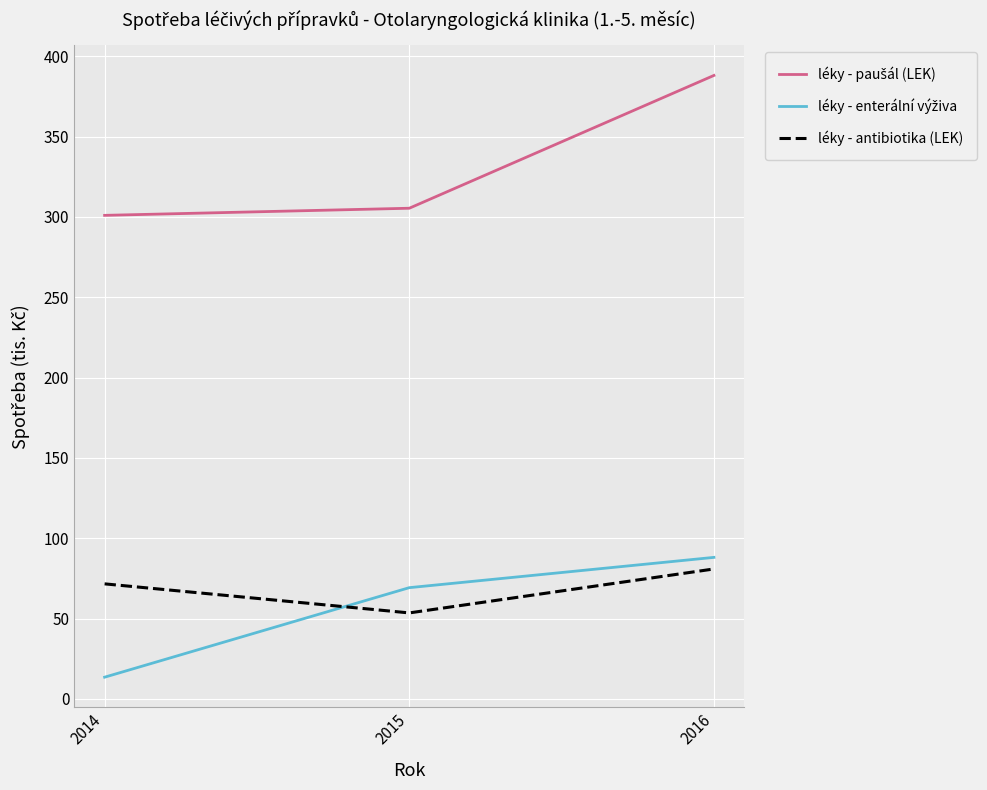

What is the difference between the maximum and minimum values in the léky - antibiotika (LEK) series?

27.4